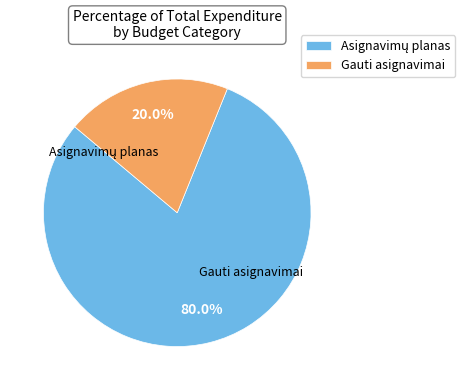

What percentage is NOT represented by Gauti asignavimai?

80.0%